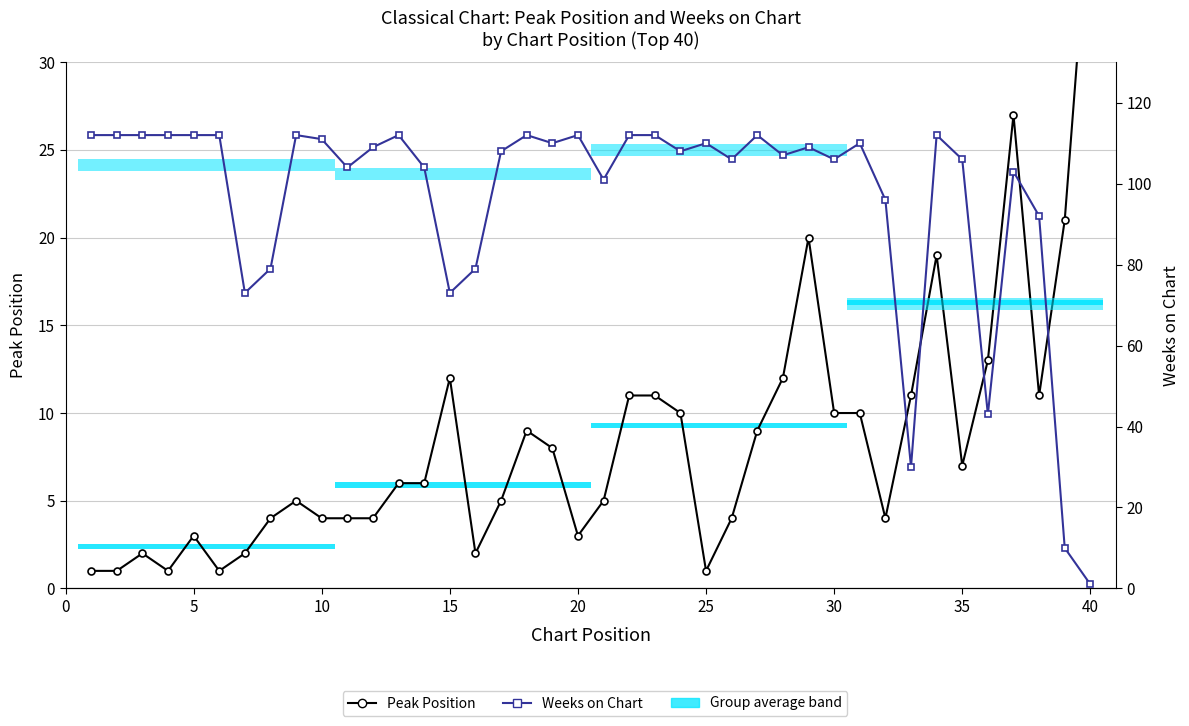

Reading left to right, what are all the values shown in this chart?

Peak Position: 1	1	2	1	3	1	2	4	5	4	4	4	6	6	12	2	5	9	8	3	5	11	11	10	1	4	9	12	20	10	10	4	11	19	7	13	27	11	21	40
Weeks on Chart: 112	112	112	112	112	112	73	79	112	111	104	109	112	104	73	79	108	112	110	112	101	112	112	108	110	106	112	107	109	106	110	96	30	112	106	43	103	92	10	1